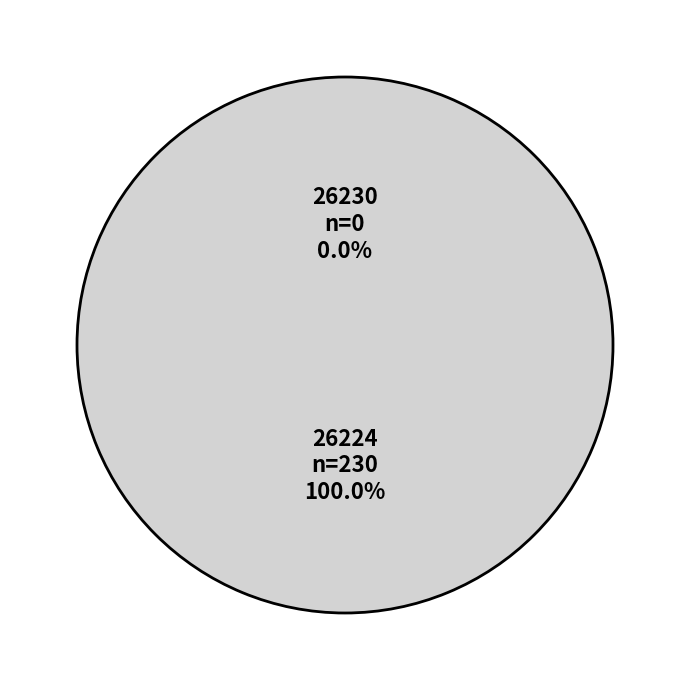

True or false: 26224 accounts for 99% of the total.

False